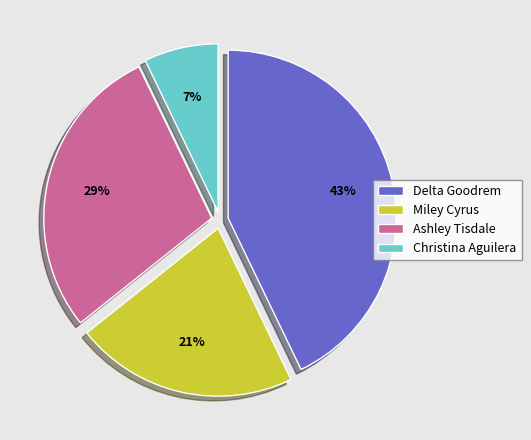

Rank the categories by value from highest to lowest.

Delta Goodrem, Ashley Tisdale, Miley Cyrus, Christina Aguilera